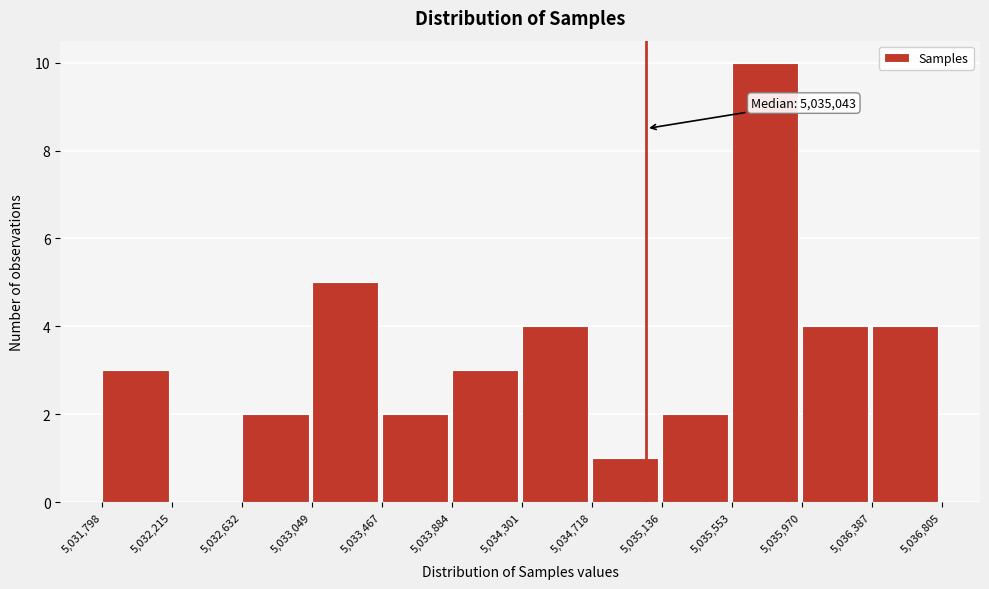

Which range on the x-axis has the tallest bar?

5,035,553 to 5,035,970